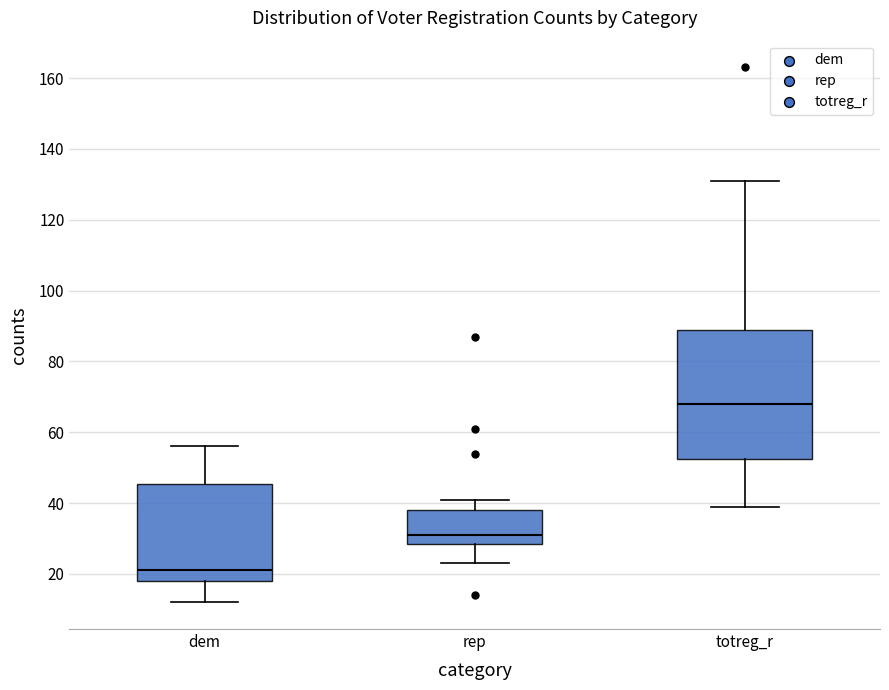

Which box's median line is the lowest?

dem